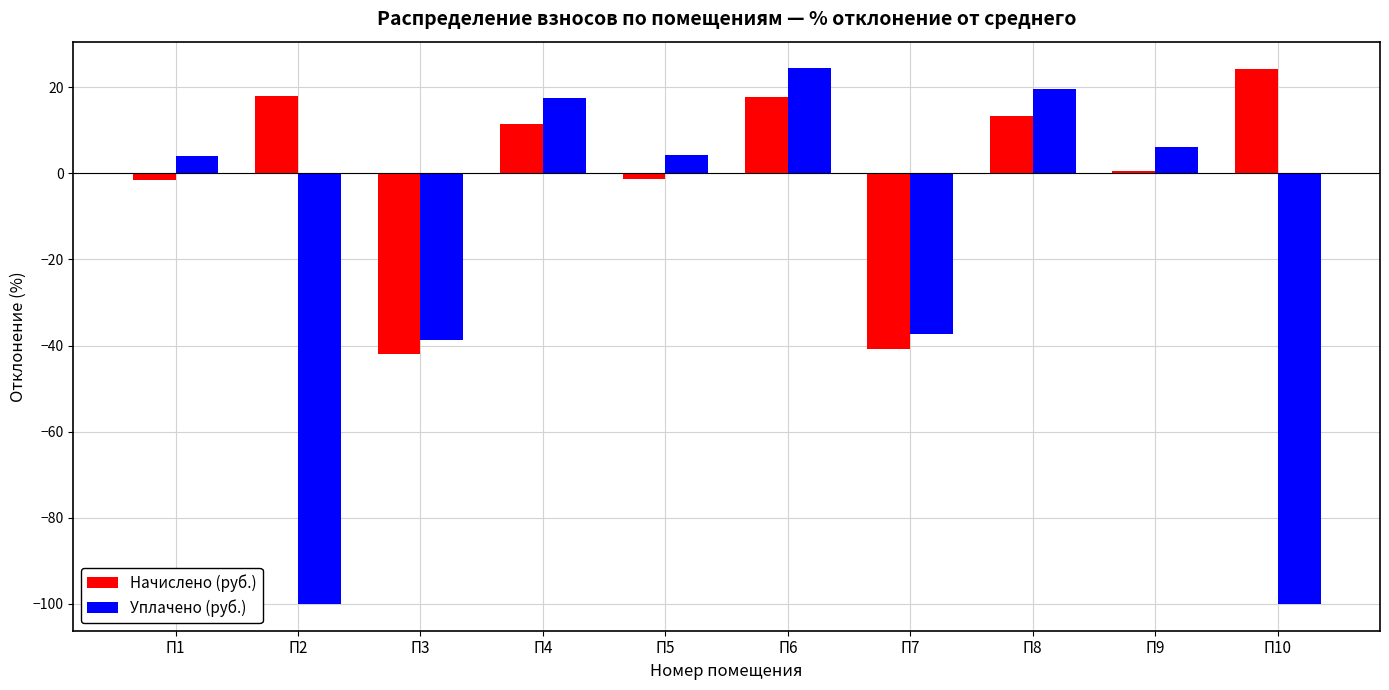

How many data points in Начислено (руб.) are above 11?

5